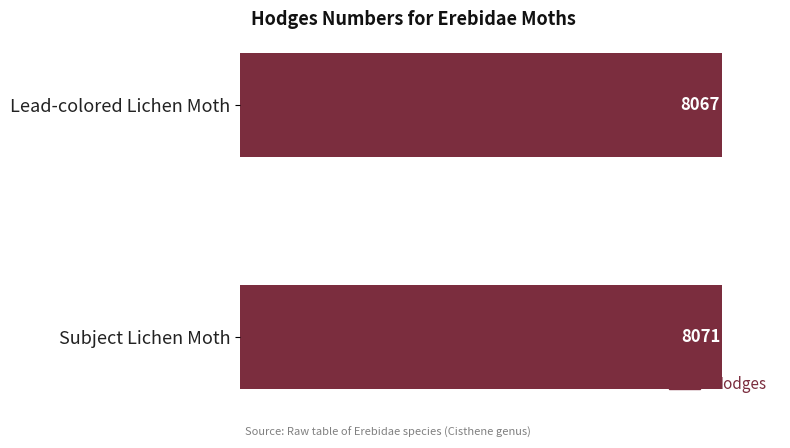

What is the sum of the values at Lead-colored Lichen Moth and Subject Lichen Moth?

16138